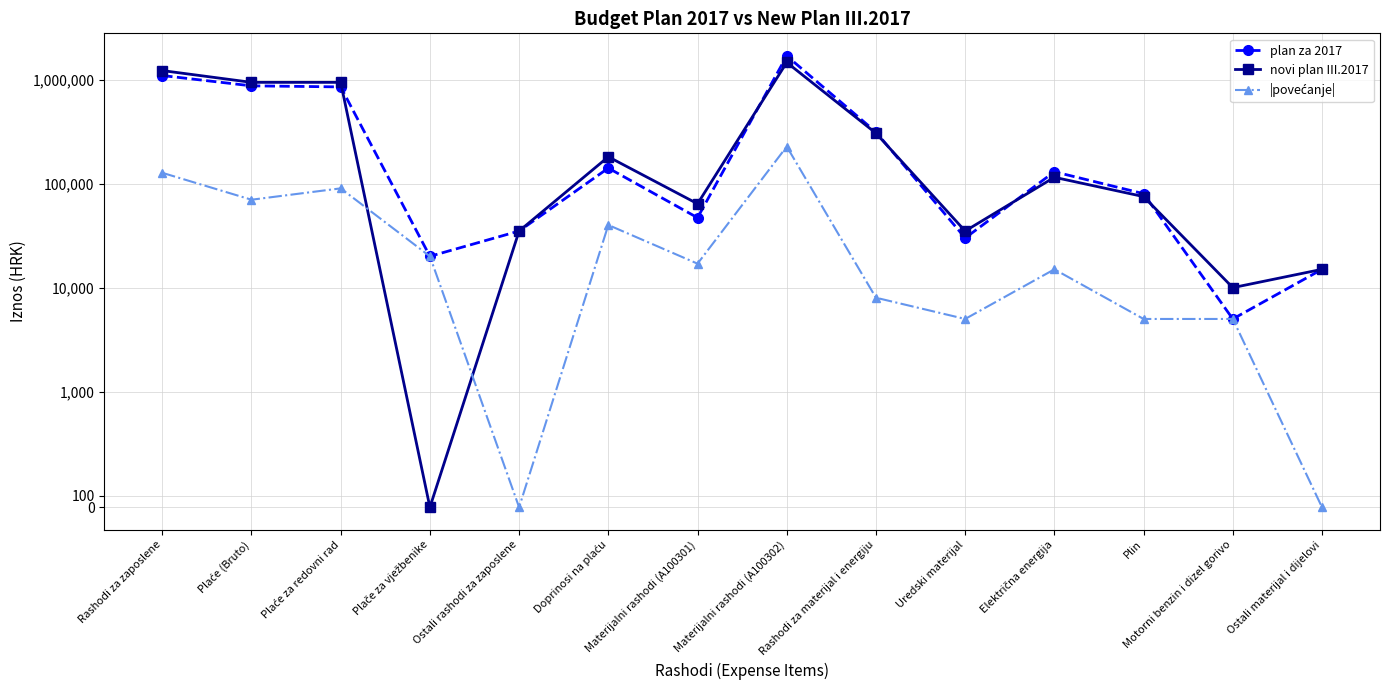

Which series has the largest total across all categories?

novi plan III.2017